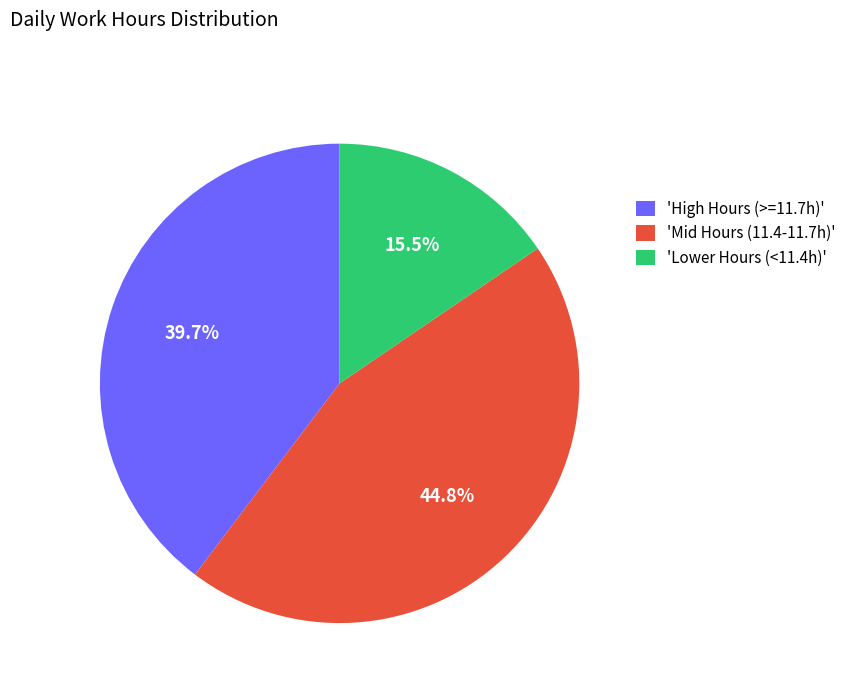

What is the total percentage of 'Lower Hours (<11.4h)' and 'Mid Hours (11.4-11.7h)'?

60.3%